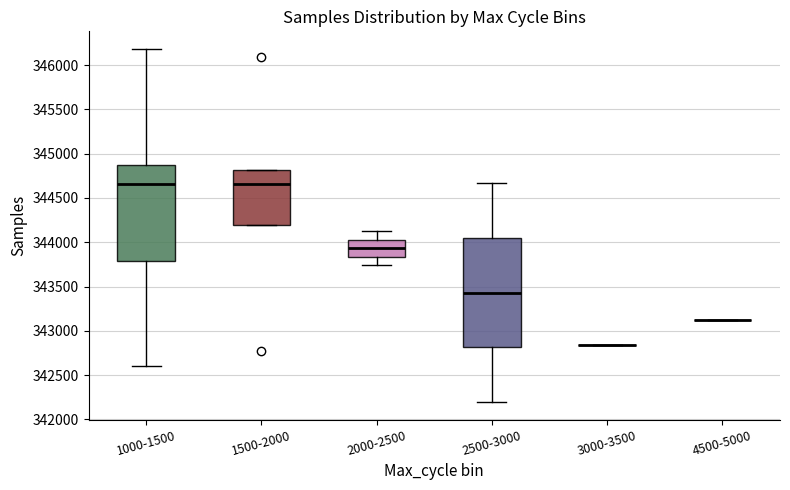

Comparing the boxes themselves (not the whiskers), which one is the tallest?

2500-3000